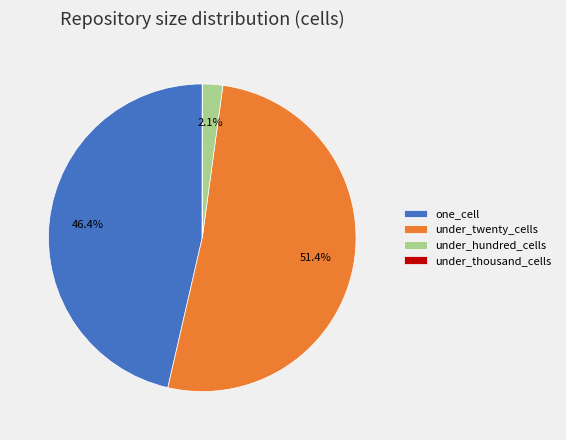

What is the largest slice in the pie chart?

under_twenty_cells